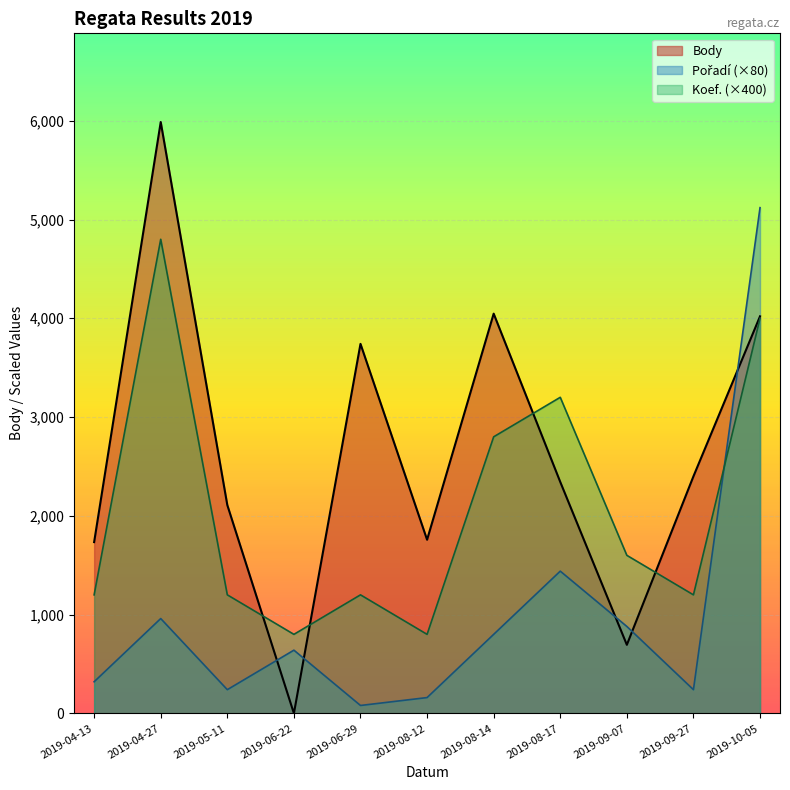

Which category has the lowest value in the Body series?

2019-06-22